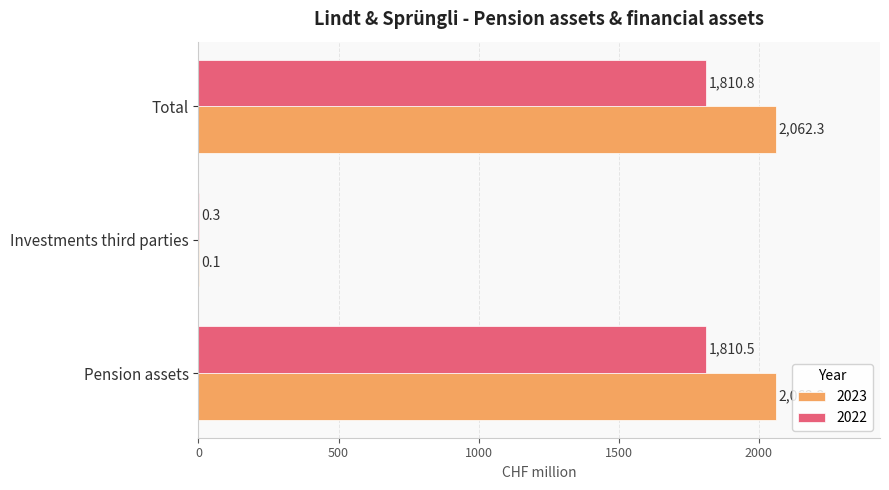

True or false: 2022 has a value of 1810.8 at Total.

True